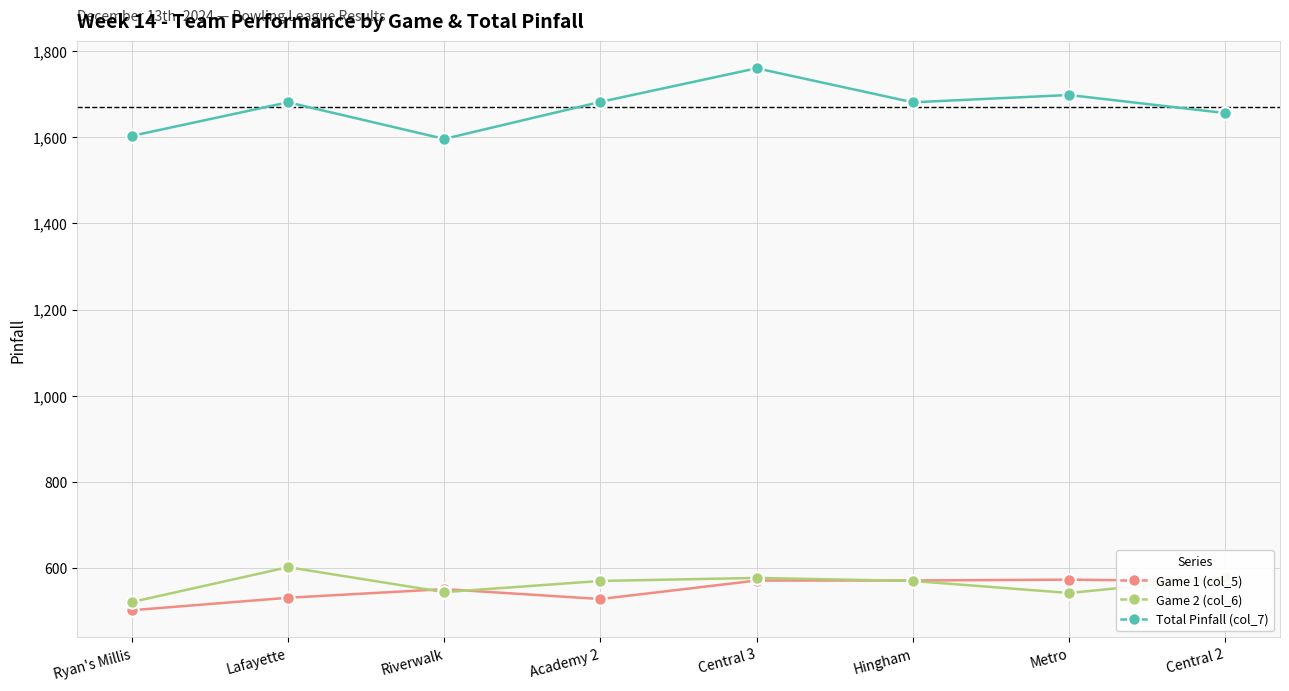

What is the difference between the second highest and minimum values in the Game 1 (col_5) series?

69